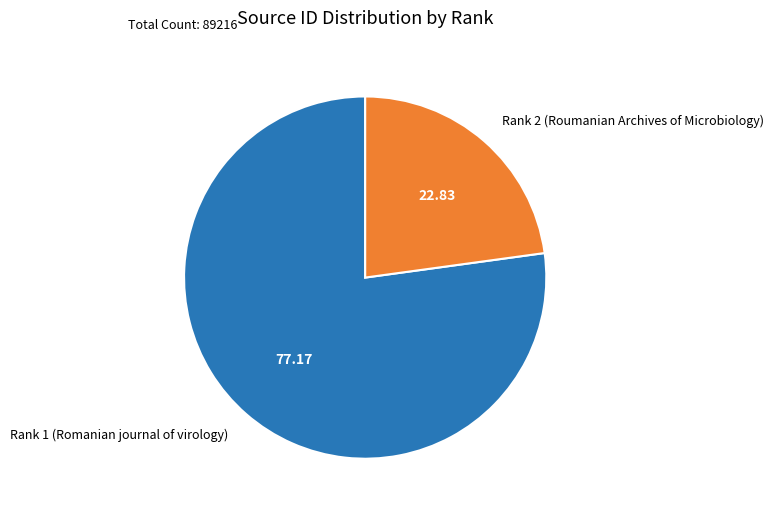

Do Rank 1 (Romanian journal of virology) and Rank 2 (Roumanian Archives of Microbiology) together represent more than half of the pie?

Yes